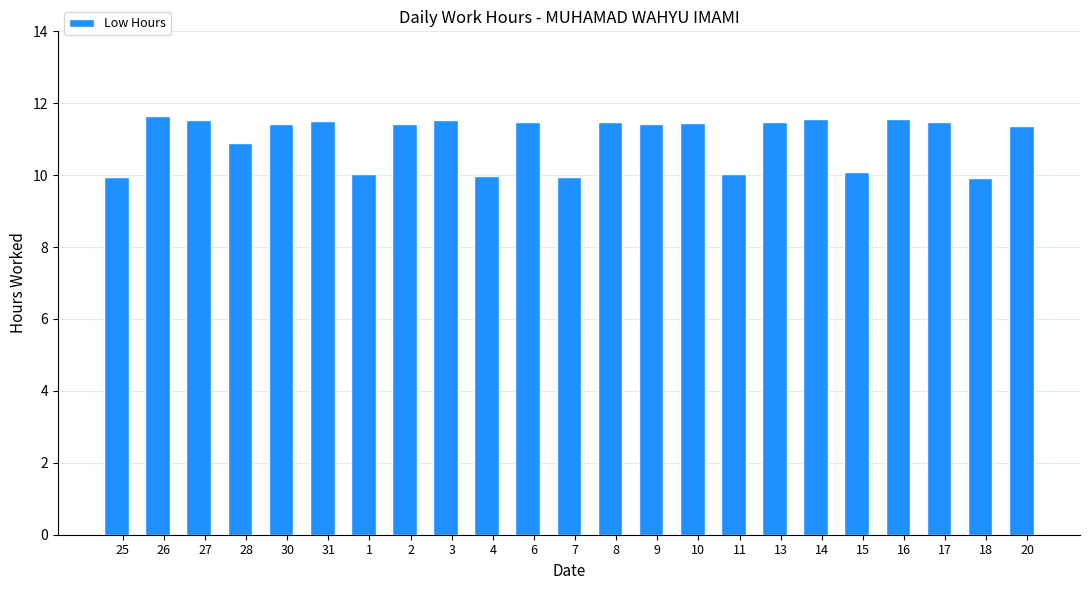

What is the sum of the values at 7 and 27?

21.5